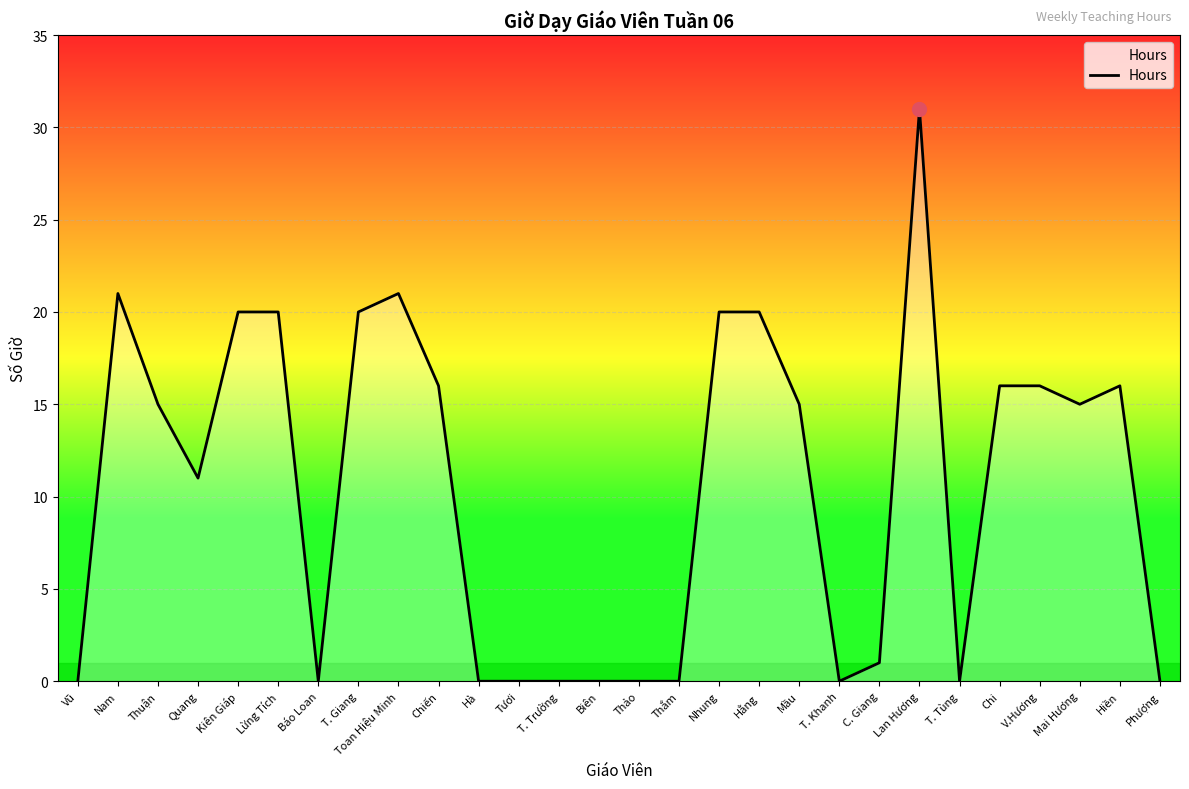

What is the difference between the values at Thuận and C. Giang?

14